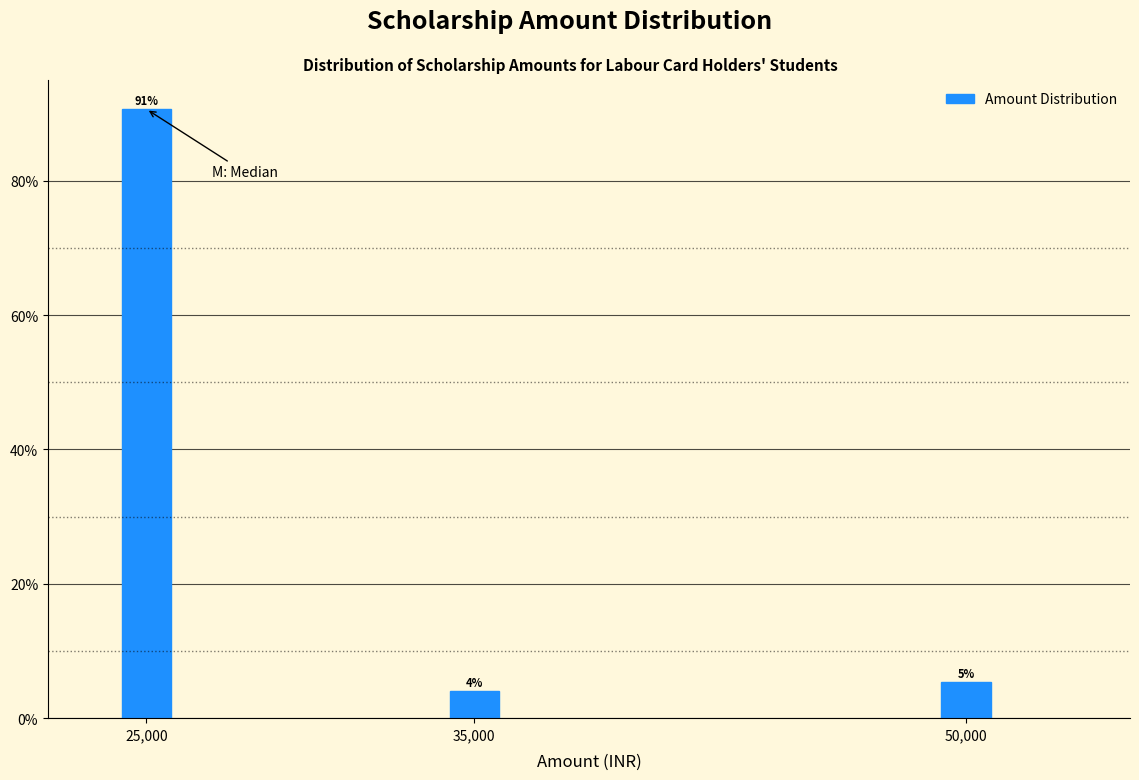

Read the value at 25,000.

90.7